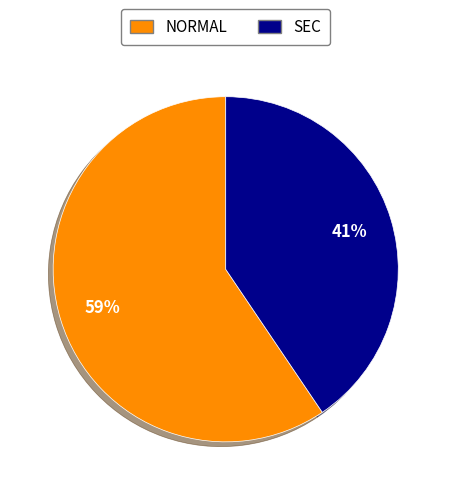

Do NORMAL and SEC together represent more than half of the pie?

Yes